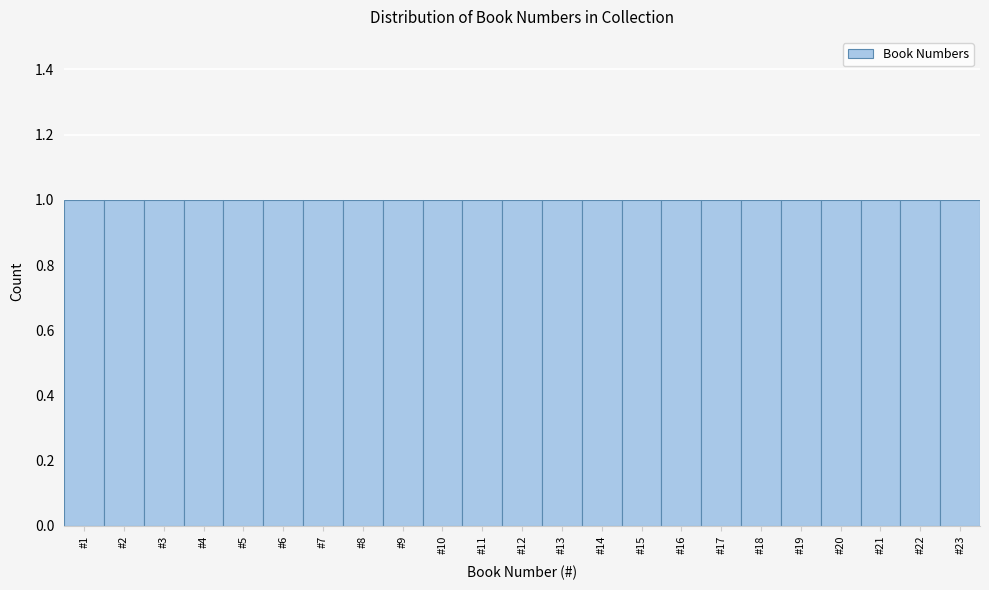

What is the height of the bar covering 18.5 to 19.5 on the x-axis? The values are not printed on the chart, so give them approximately, as read against the axis.

1